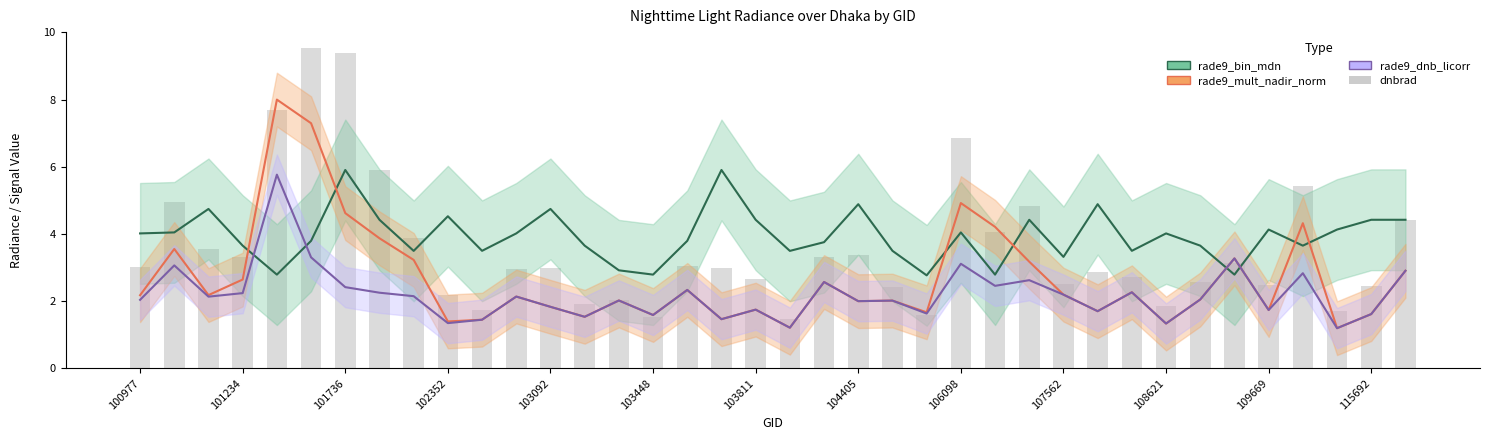

Does the chart contain any negative values?

No